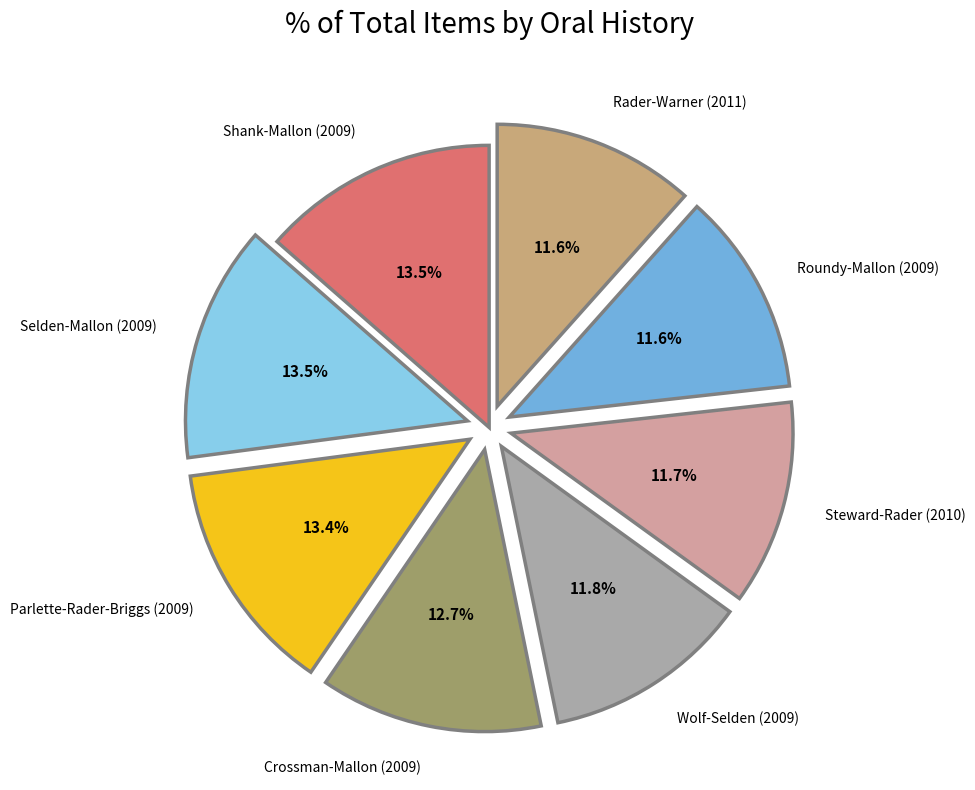

True or false: Roundy-Mallon (2009) accounts for 2% of the total.

False